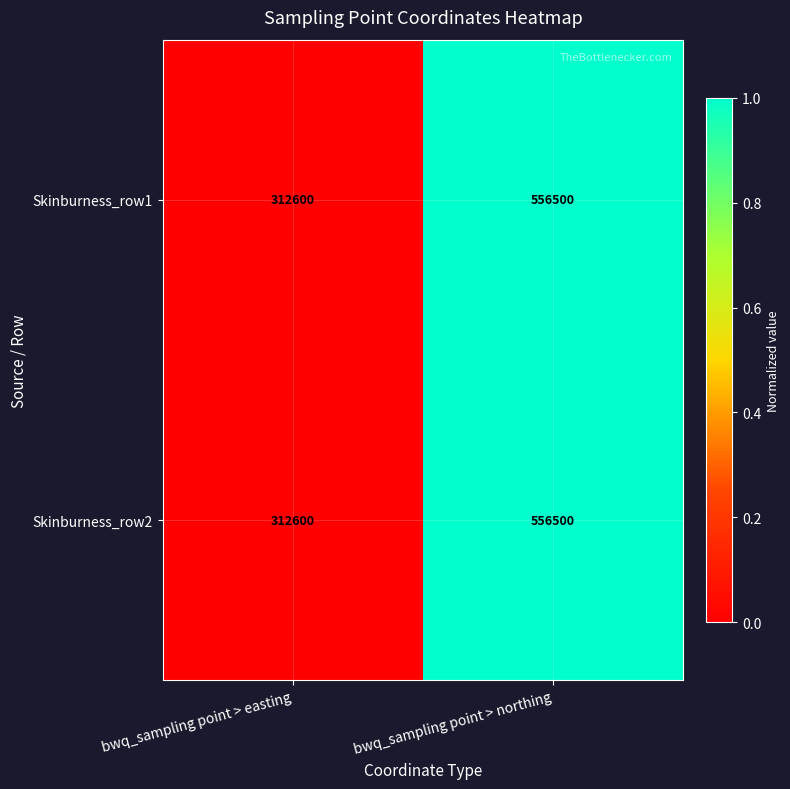

At which category is the sum across all series the highest?

bwq_sampling point > northing